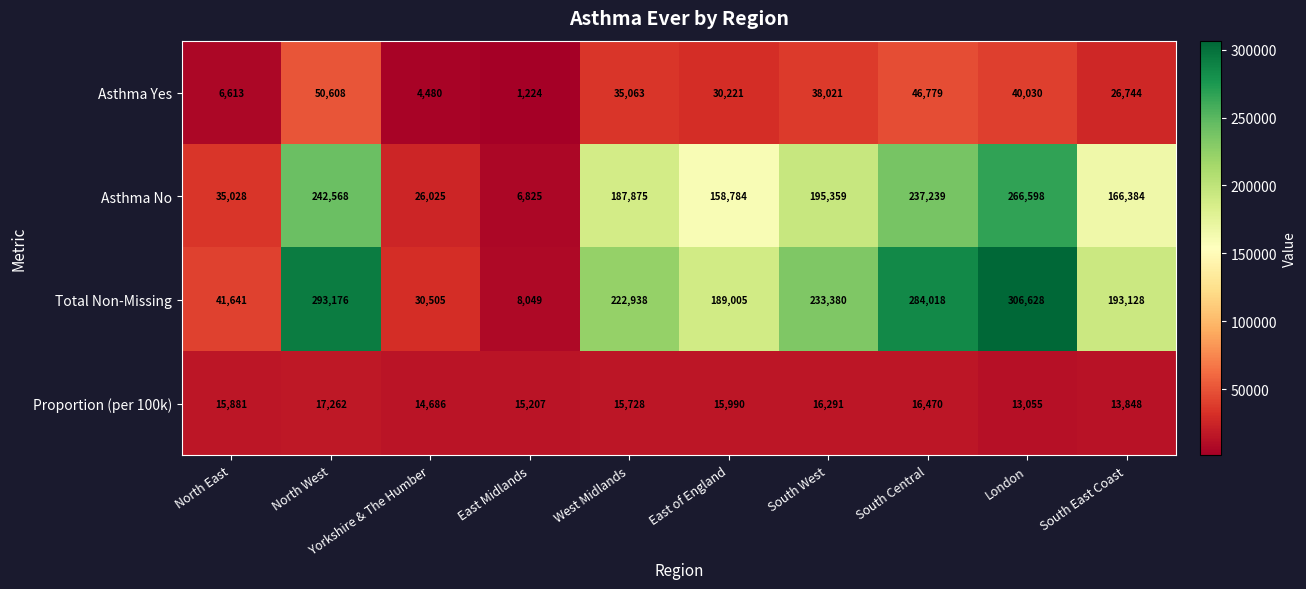

What is the approximate value of Asthma Yes at North East, to the nearest 50?

6600